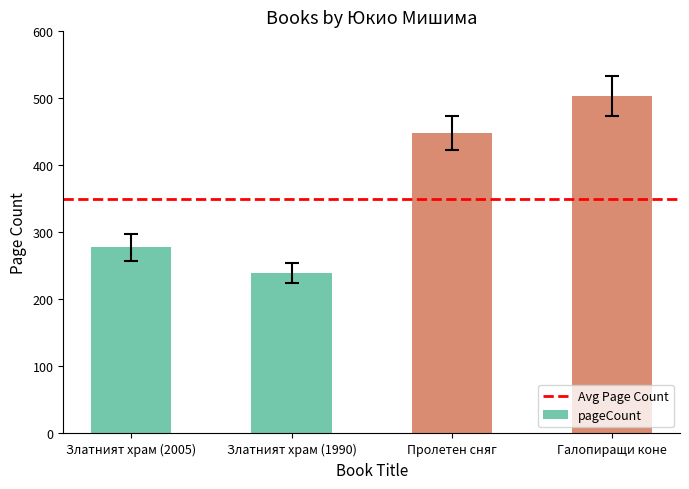

Where is the data nearest to the value 372?

Пролетен сняг